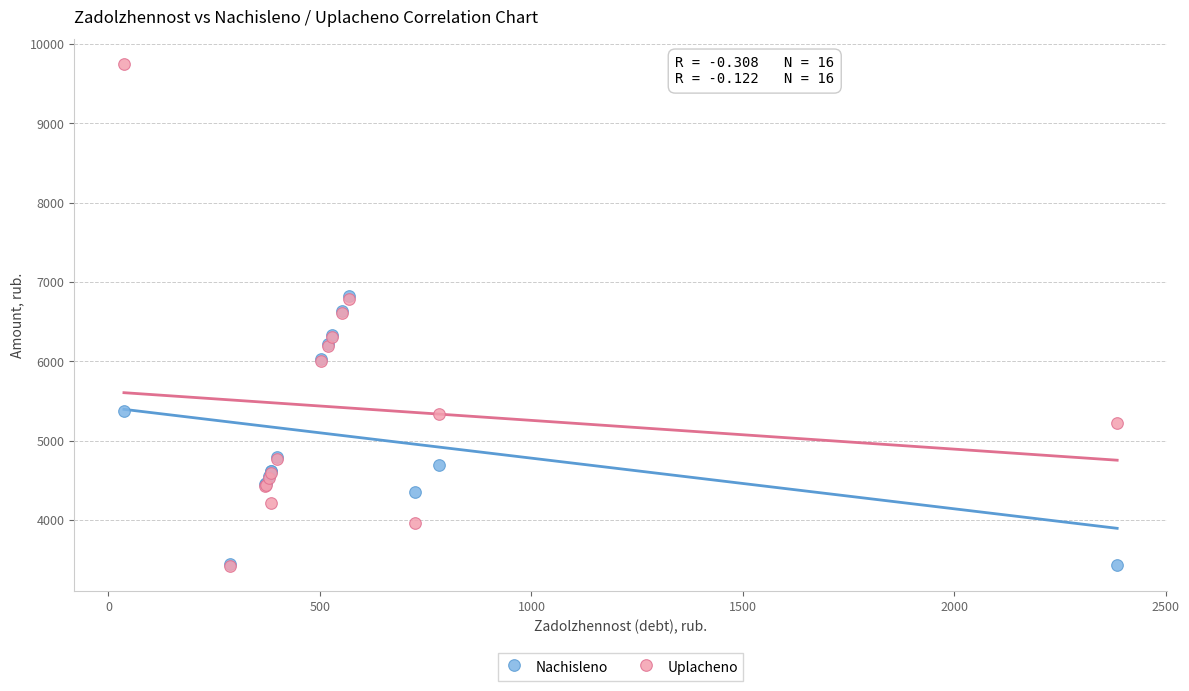

In the Nachisleno series, what Y value is closest to 5124?

5374.8